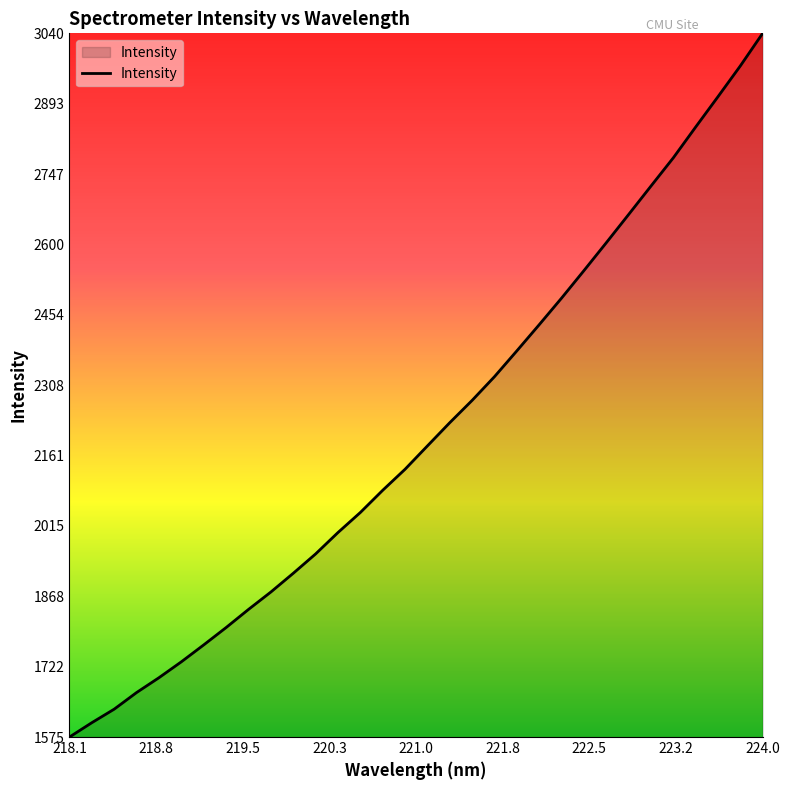

What is the maximum value shown in the chart?

3039.8